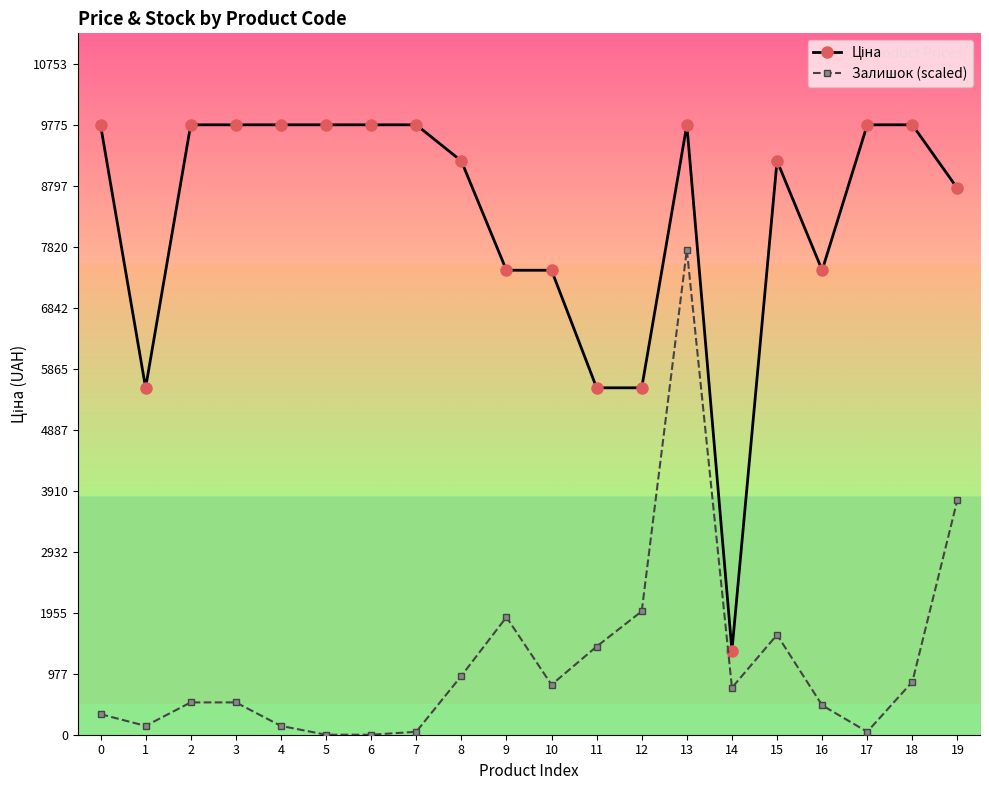

What is the spread (max minus min) of values at 1?

5419.0